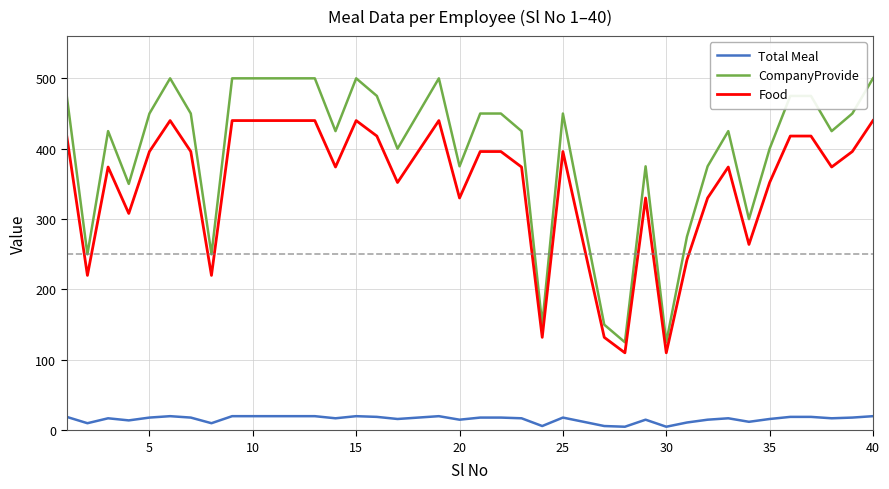

Which series has the largest total across all categories?

CompanyProvide